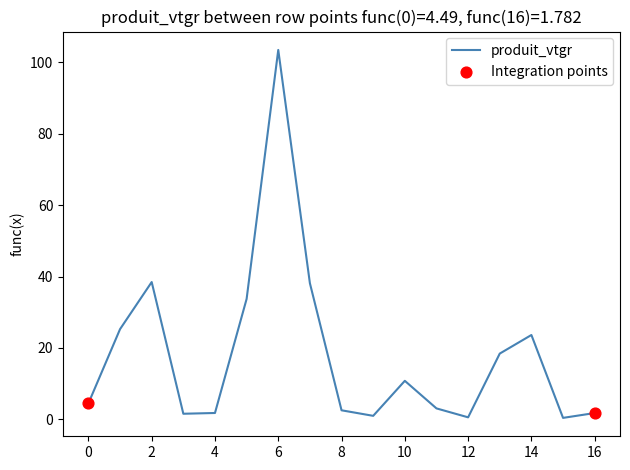

What is the difference between the maximum and minimum values?

103.0